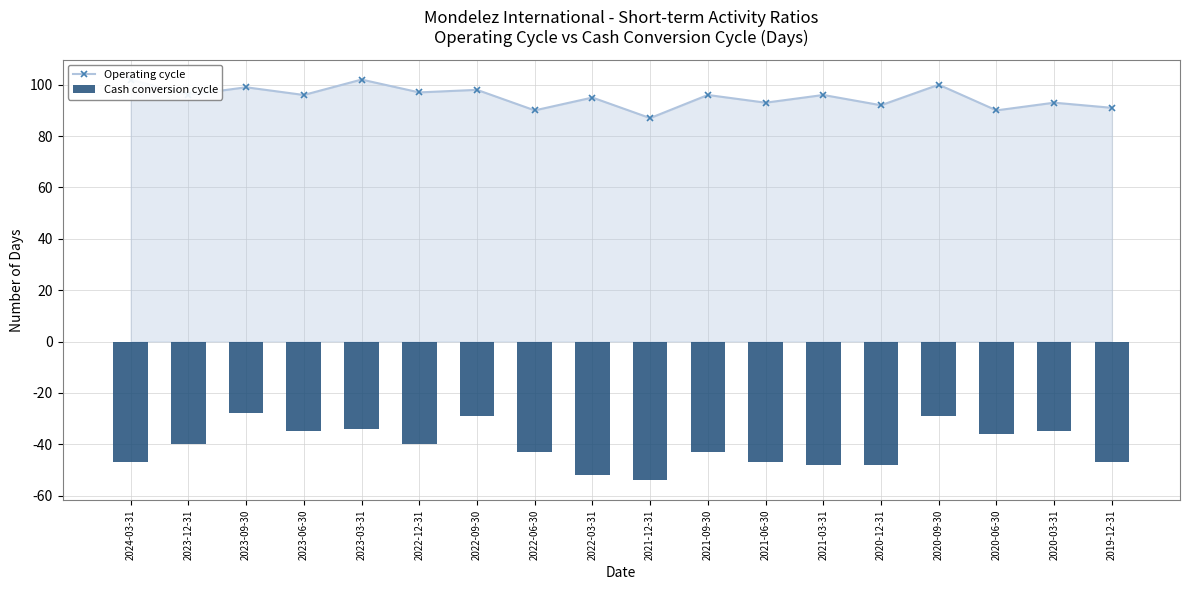

At which label does the data first exceed 96?

2024-03-31